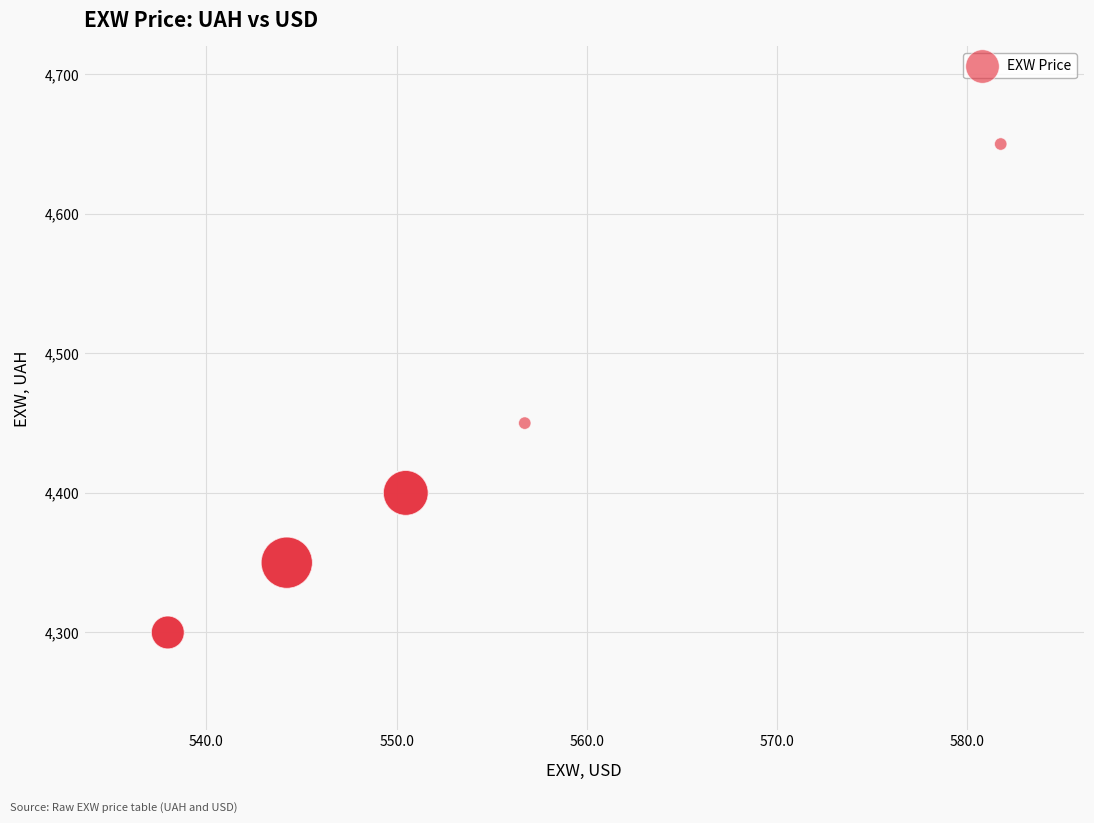

What Y value in the scatter plot is closest to 4475?

4450